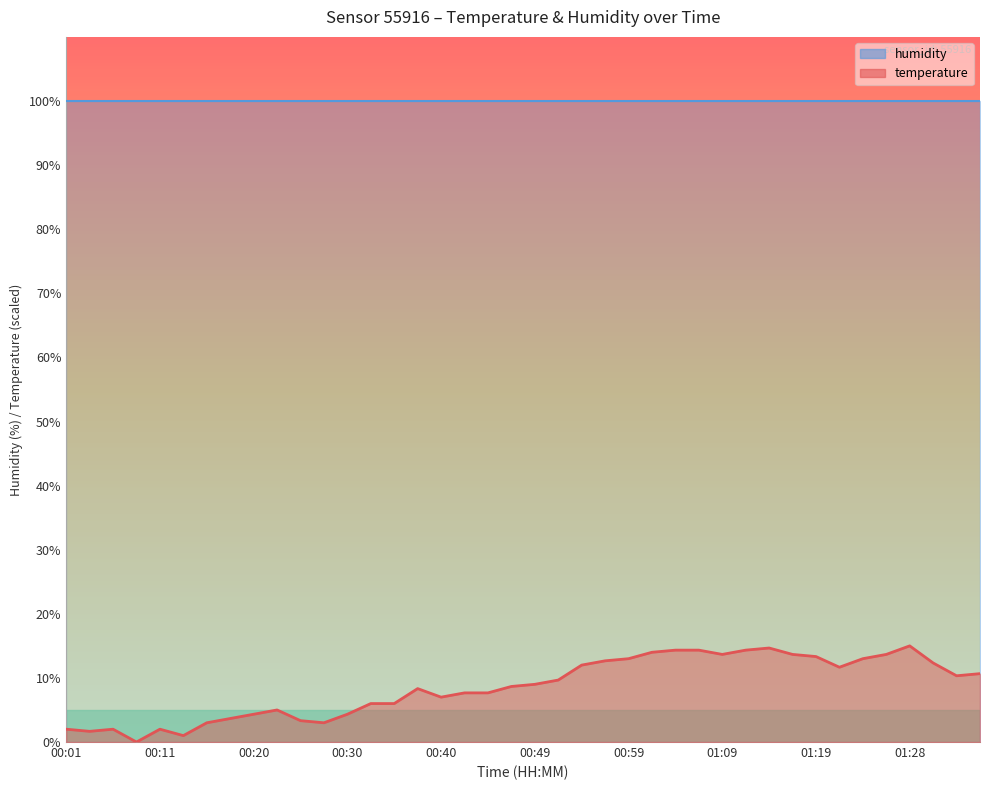

List the labels in order of value, smallest first.

00:08, 00:13, 00:03, 00:01, 00:06, 00:11, 00:15, 00:28, 00:25, 00:18, 00:20, 00:30, 00:23, 00:32, 00:35, 00:40, 00:42, 00:45, 00:37, 00:47, 00:49, 00:52, 01:33, 01:36, 01:21, 00:54, 01:31, 00:57, 00:59, 01:23, 01:19, 01:09, 01:16, 01:26, 01:02, 01:04, 01:06, 01:11, 01:14, 01:28